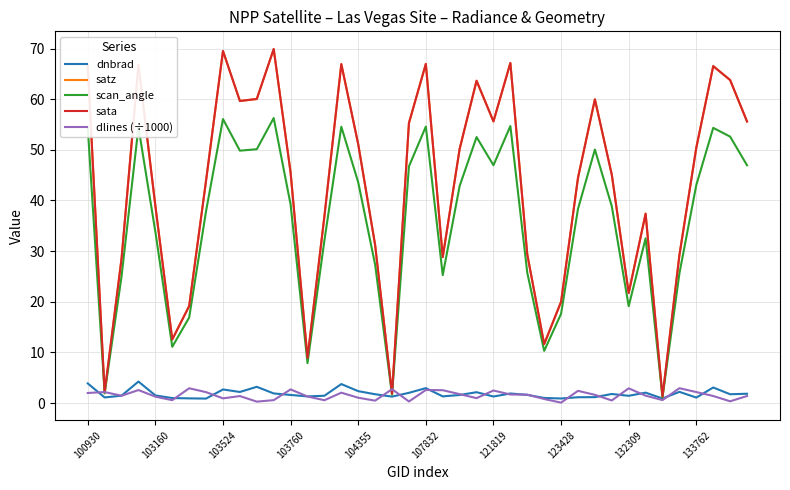

What is the minimum value for satz?

1.1